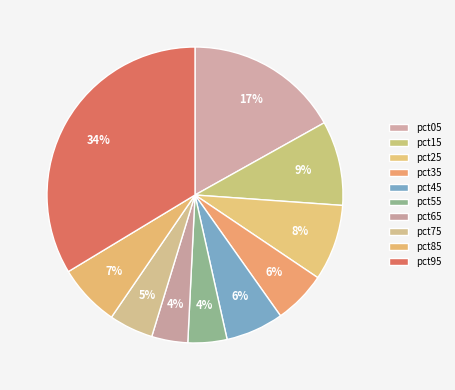

To the nearest percent, what is the difference between the pct15 and pct35 slice percentages?

3%